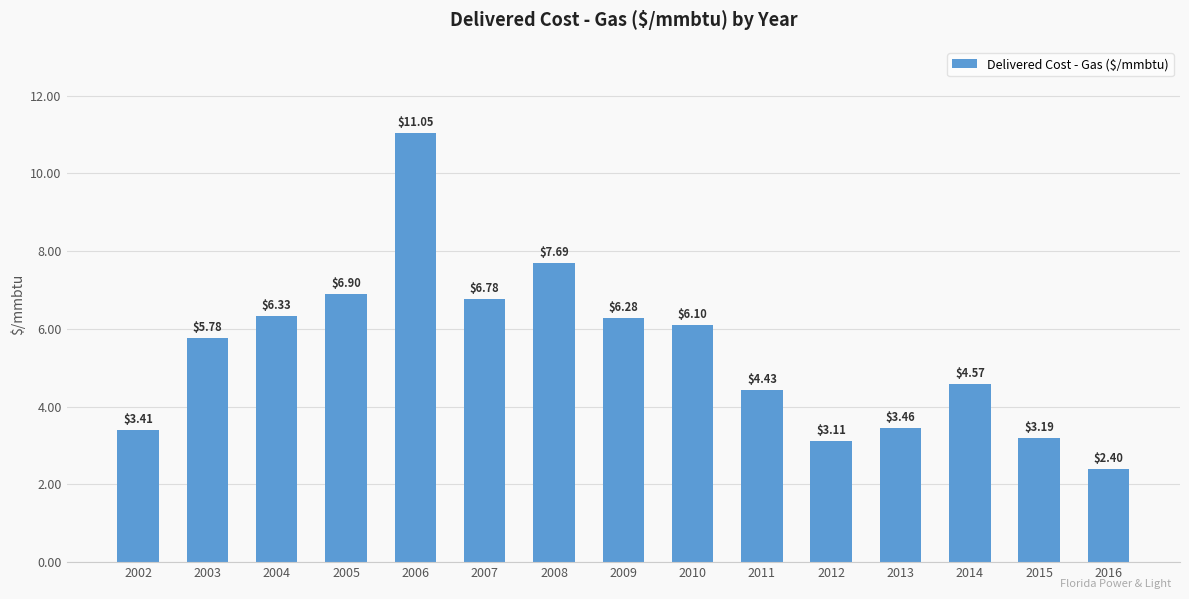

At which category does the chart reach its peak across all series?

2006